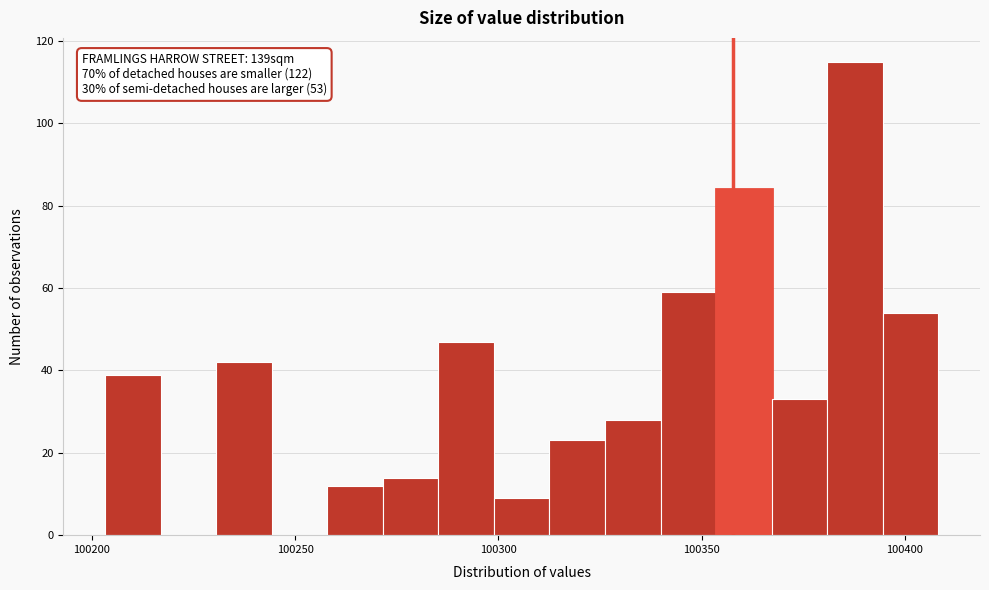

Around what value on the x-axis is the tallest bar? Give the approximate position of its centre, as read against the axis.

100390